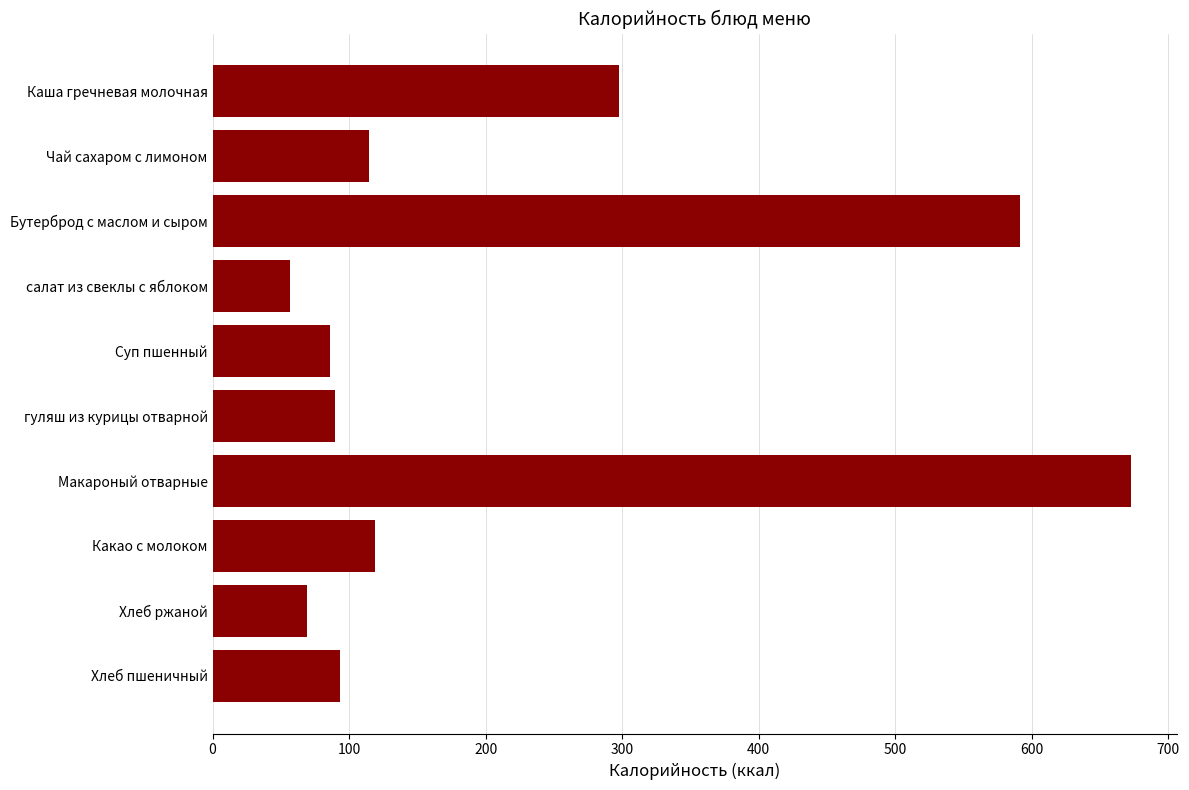

Which has a higher value, Какао с молоком or Макароный отварные?

Макароный отварные